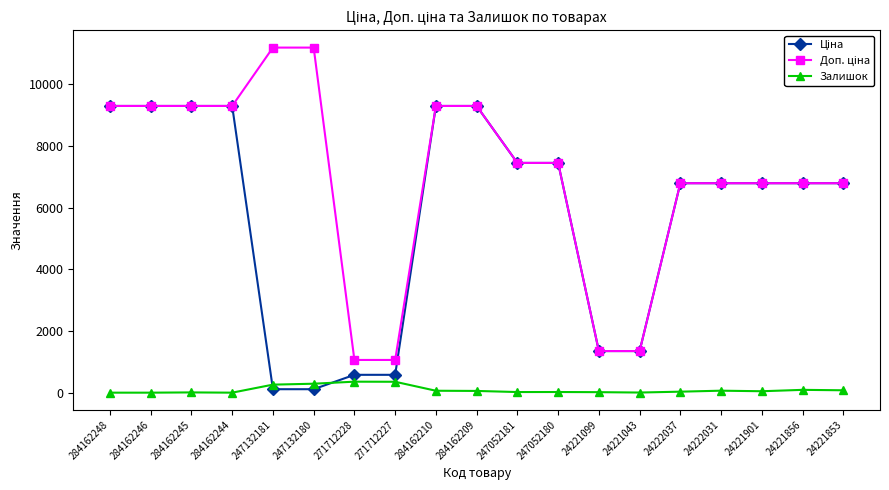

What is the maximum value shown in the chart?

11182.0